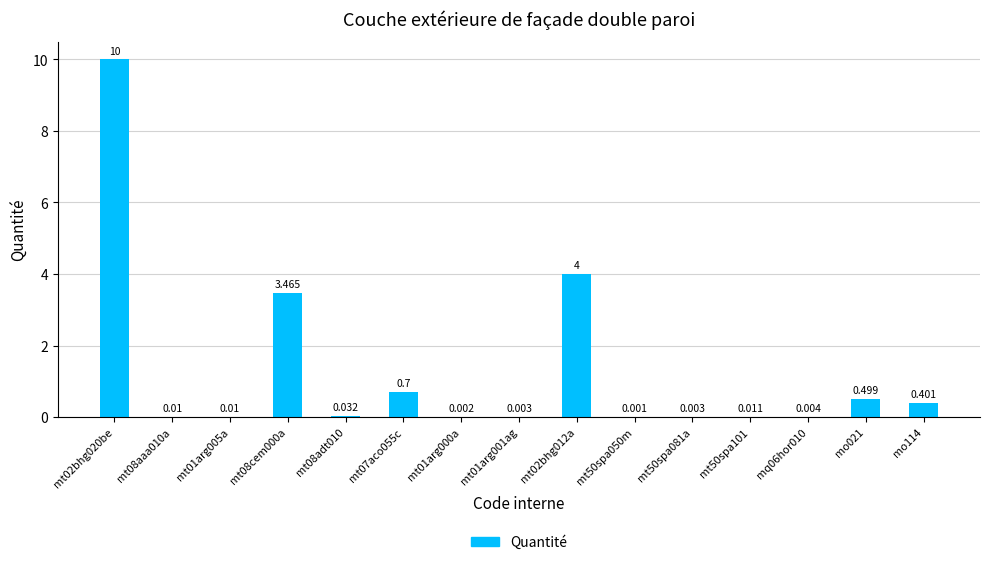

The chart shows a value of 0.4 at mo114. True or false?

True